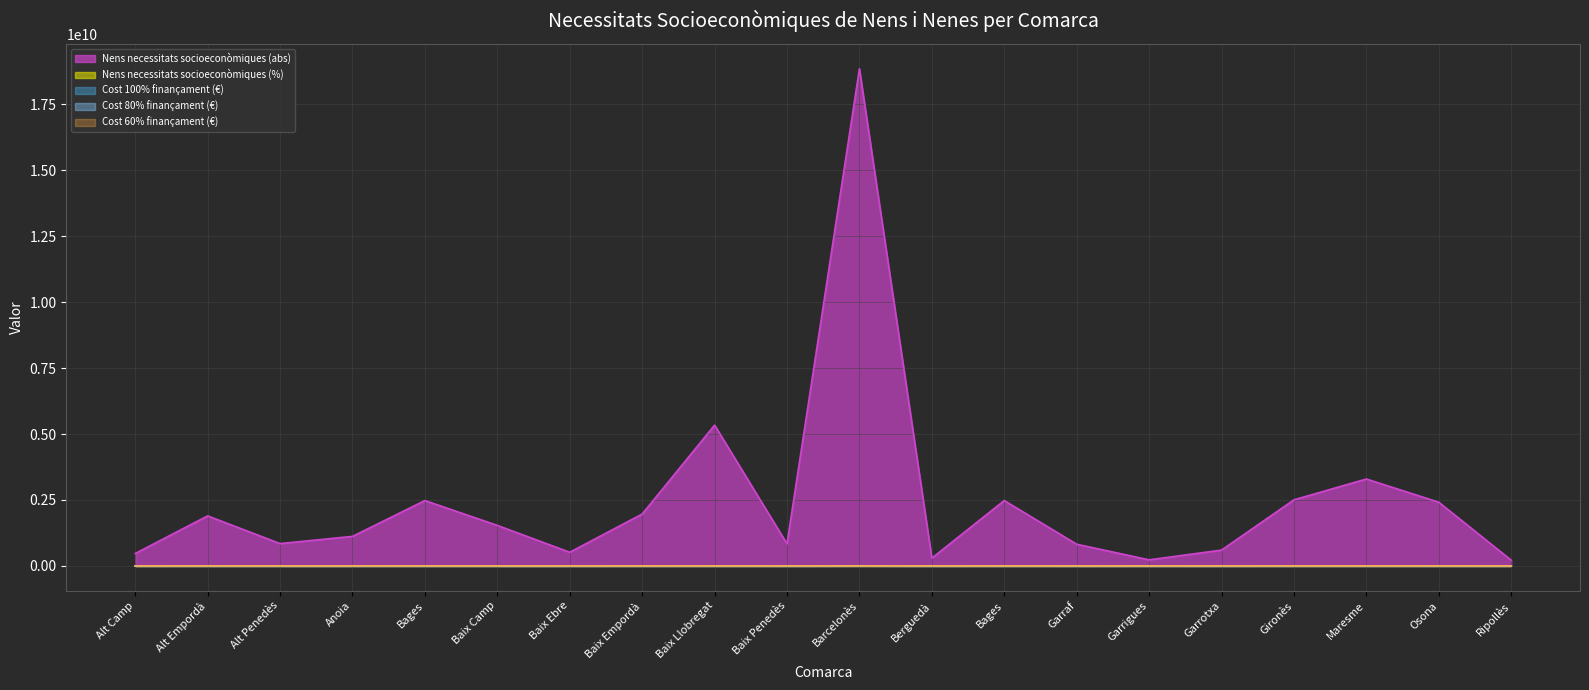

Reading left to right, list all the values displayed in this chart.

Nens necessitats socioeconòmiques (abs): Alt Camp=134105.8	Alt Empordà=539407.7	Alt Penedès=240753.7	Anoia=318551.0	Bages=704552.8	Baix Camp=436739.2	Baix Ebre=147436.8	Baix Empordà=559105.7	Baix Llobregat=1517345.2	Baix Penedès=238764.0	Barcelonès=5357267.2	Berguedà=84164.3	Bages=704552.8	Garraf=233988.7	Garrigues=65660.1	Garrotxa=170716.3	Gironès=712312.6	Maresme=936750.8	Osona=686645.5	Ripollès=61879.7
Nens necessitats socioeconòmiques (%): Alt Camp=612500.0	Alt Empordà=768500.0	Alt Penedès=414000.0	Anoia=496000.0	Bages=805000.0	Baix Camp=428000.0	Baix Ebre=421500.0	Baix Empordà=868000.0	Baix Llobregat=365500.0	Baix Penedès=433500.0	Barcelonès=603500.0	Berguedà=510000.0	Bages=805000.0	Garraf=317000.0	Garrigues=867500.0	Garrotxa=623000.0	Gironès=674500.0	Maresme=415500.0	Osona=830000.0	Ripollès=599500.0
Cost 100% finançament (€): Alt Camp=64370.8	Alt Empordà=258915.7	Alt Penedès=115561.8	Anoia=152904.5	Bages=338185.3	Baix Camp=209634.8	Baix Ebre=70769.6	Baix Empordà=268370.7	Baix Llobregat=728325.7	Baix Penedès=114606.7	Barcelonès=2571488.3	Berguedà=40398.9	Bages=338185.3	Garraf=112314.6	Garrigues=31516.8	Garrotxa=81943.8	Gironès=341910.0	Maresme=449640.4	Osona=329589.8	Ripollès=29702.2
Cost 80% finançament (€): Alt Camp=471800000.0	Alt Empordà=1897700000.0	Alt Penedès=847000000.0	Anoia=1120700000.0	Bages=2478700000.0	Baix Camp=1536500000.0	Baix Ebre=518700000.0	Baix Empordà=1967000000.0	Baix Llobregat=5338200000.0	Baix Penedès=840000000.0	Barcelonès=18847500000.0	Berguedà=296100000.0	Bages=2478700000.0	Garraf=823200000.0	Garrigues=231000000.0	Garrotxa=600600000.0	Gironès=2506000000.0	Maresme=3295600000.0	Osona=2415700000.0	Ripollès=217700000.0
Cost 60% finançament (€): Alt Camp=107284.6	Alt Empordà=431526.1	Alt Penedès=192603.0	Anoia=254840.8	Bages=563642.2	Baix Camp=349391.3	Baix Ebre=117949.4	Baix Empordà=447284.6	Baix Llobregat=1213876.2	Baix Penedès=191011.2	Barcelonès=4285813.8	Berguedà=67331.4	Bages=563642.2	Garraf=187191.0	Garrigues=52528.1	Garrotxa=136573.0	Gironès=569850.1	Maresme=749400.6	Osona=549316.4	Ripollès=49503.7